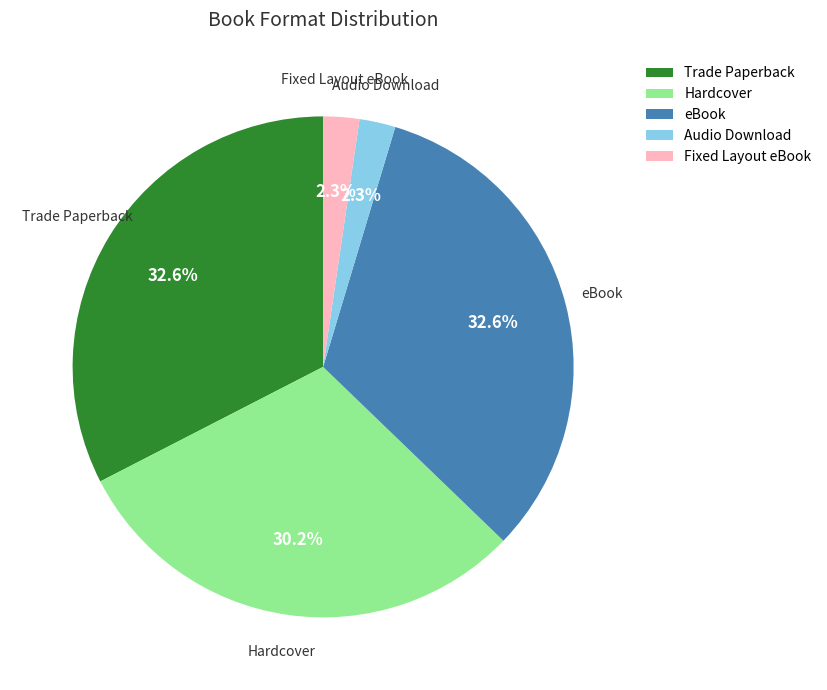

Between eBook and Hardcover, which is larger?

eBook